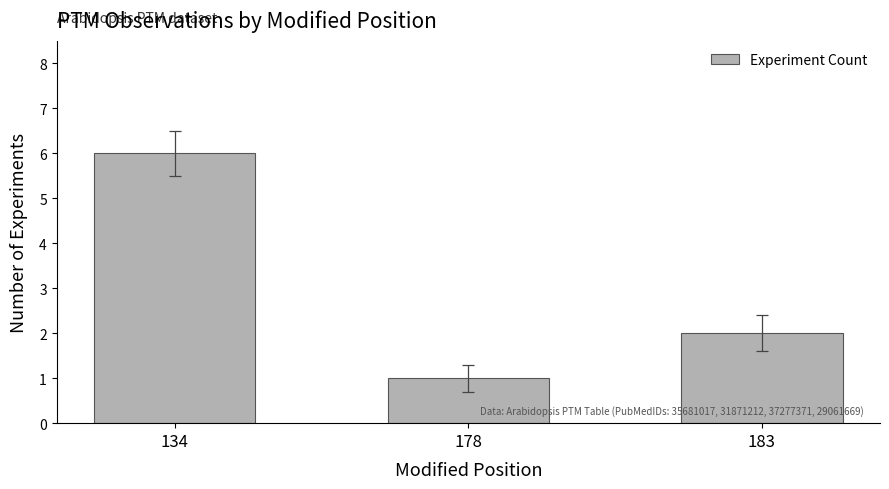

What is the maximum value shown in the chart?

6